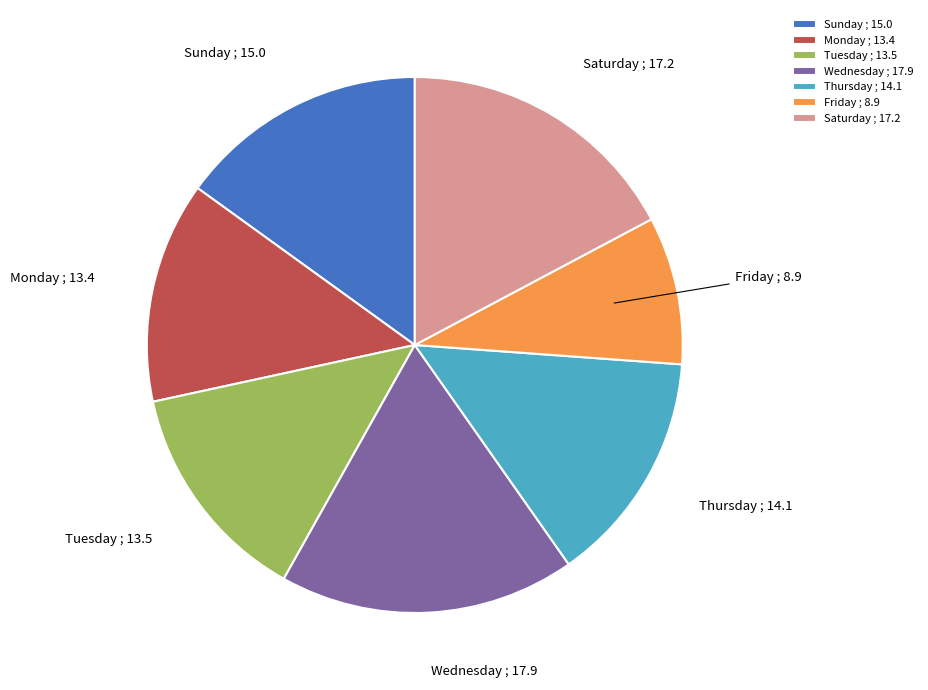

The Wednesday slice represents 23% of the pie. True or false?

False